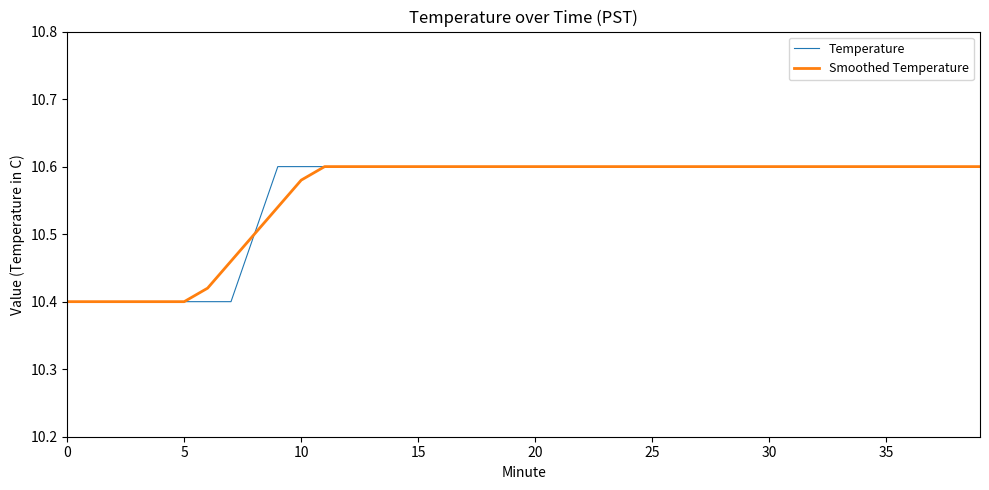

Reading left to right, what are all the values shown in this chart?

Temperature: 10.4	10.4	10.4	10.4	10.4	10.4	10.4	10.4	10.5	10.6	10.6	10.6	10.6	10.6	10.6	10.6	10.6	10.6	10.6	10.6	10.6	10.6	10.6	10.6	10.6	10.6	10.6	10.6	10.6	10.6	10.6	10.6	10.6	10.6	10.6	10.6	10.6	10.6	10.6	10.6
Smoothed Temperature: 10.4	10.4	10.4	10.4	10.4	10.4	10.4	10.5	10.5	10.5	10.6	10.6	10.6	10.6	10.6	10.6	10.6	10.6	10.6	10.6	10.6	10.6	10.6	10.6	10.6	10.6	10.6	10.6	10.6	10.6	10.6	10.6	10.6	10.6	10.6	10.6	10.6	10.6	10.6	10.6